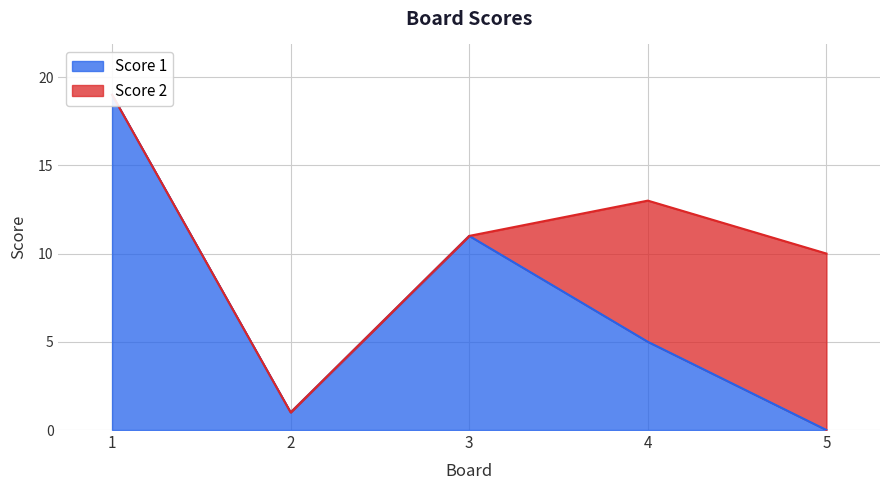

At which label is the value closest to 9?

3